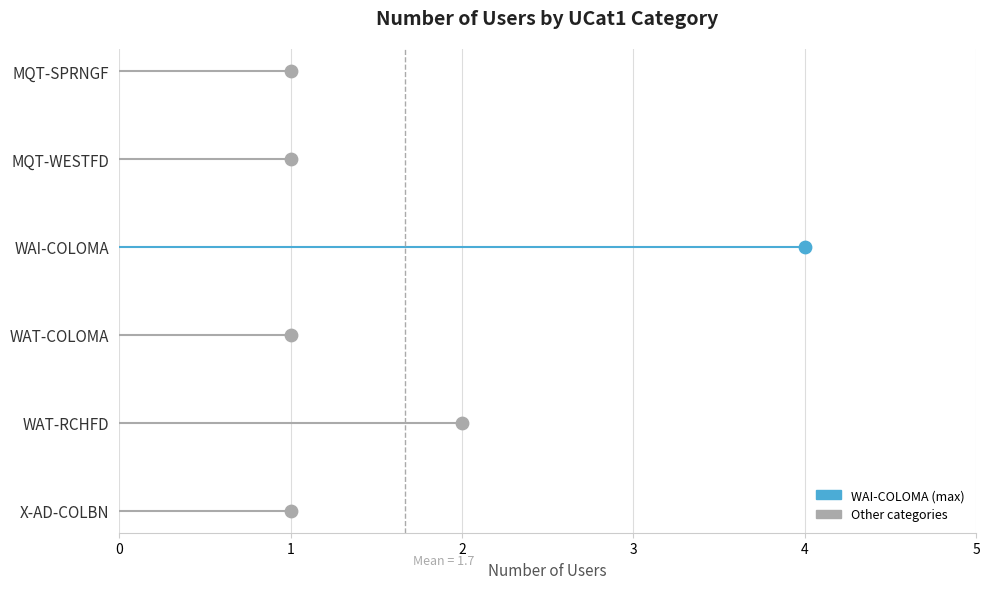

Between WAT-RCHFD and MQT-SPRNGF, which is larger?

WAT-RCHFD